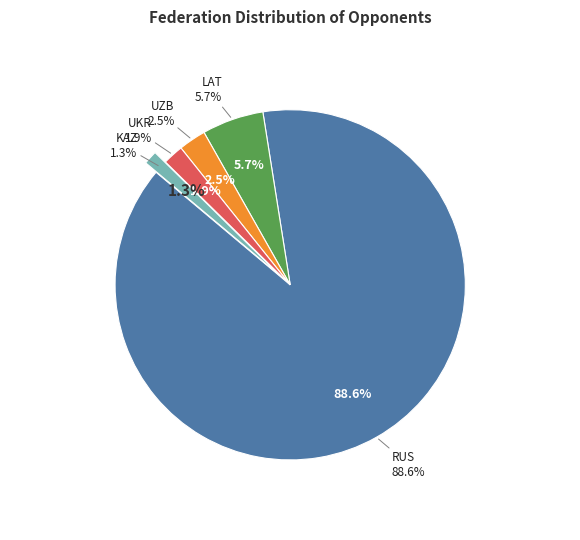

To the nearest percent, what percentage of the pie is RUS?

89%